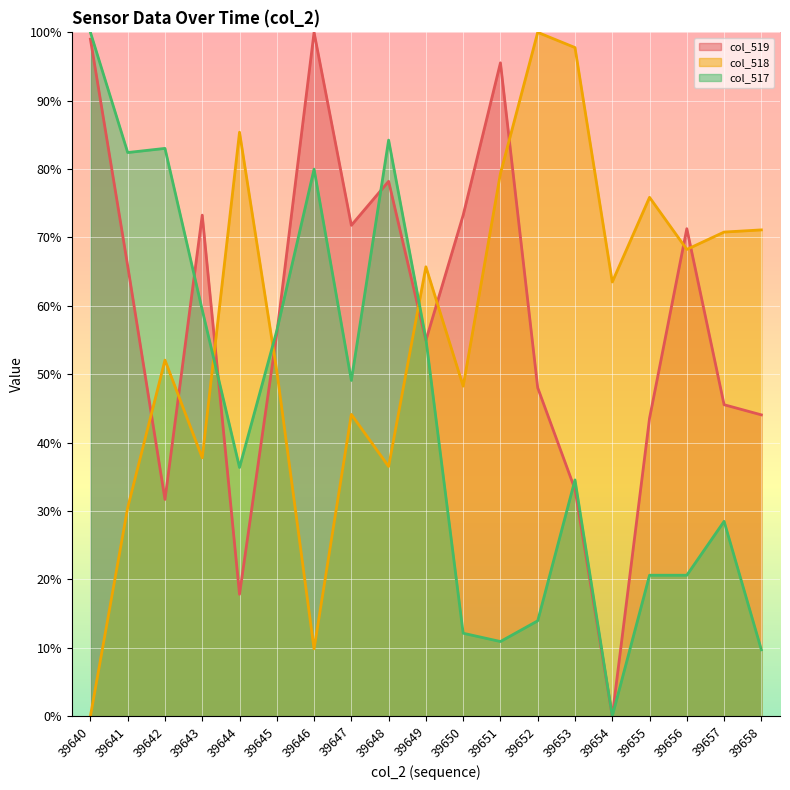

The value of col_518 at 39651 is 50.6. True or false?

False